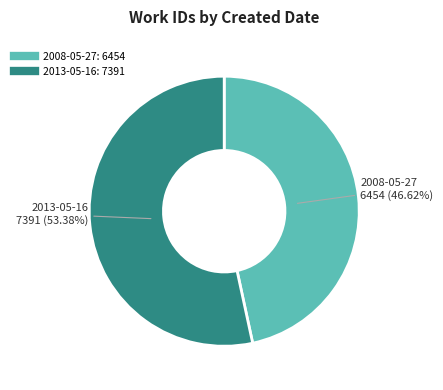

What percentage do 2008-05-27 and 2013-05-16 together represent?

100.0%